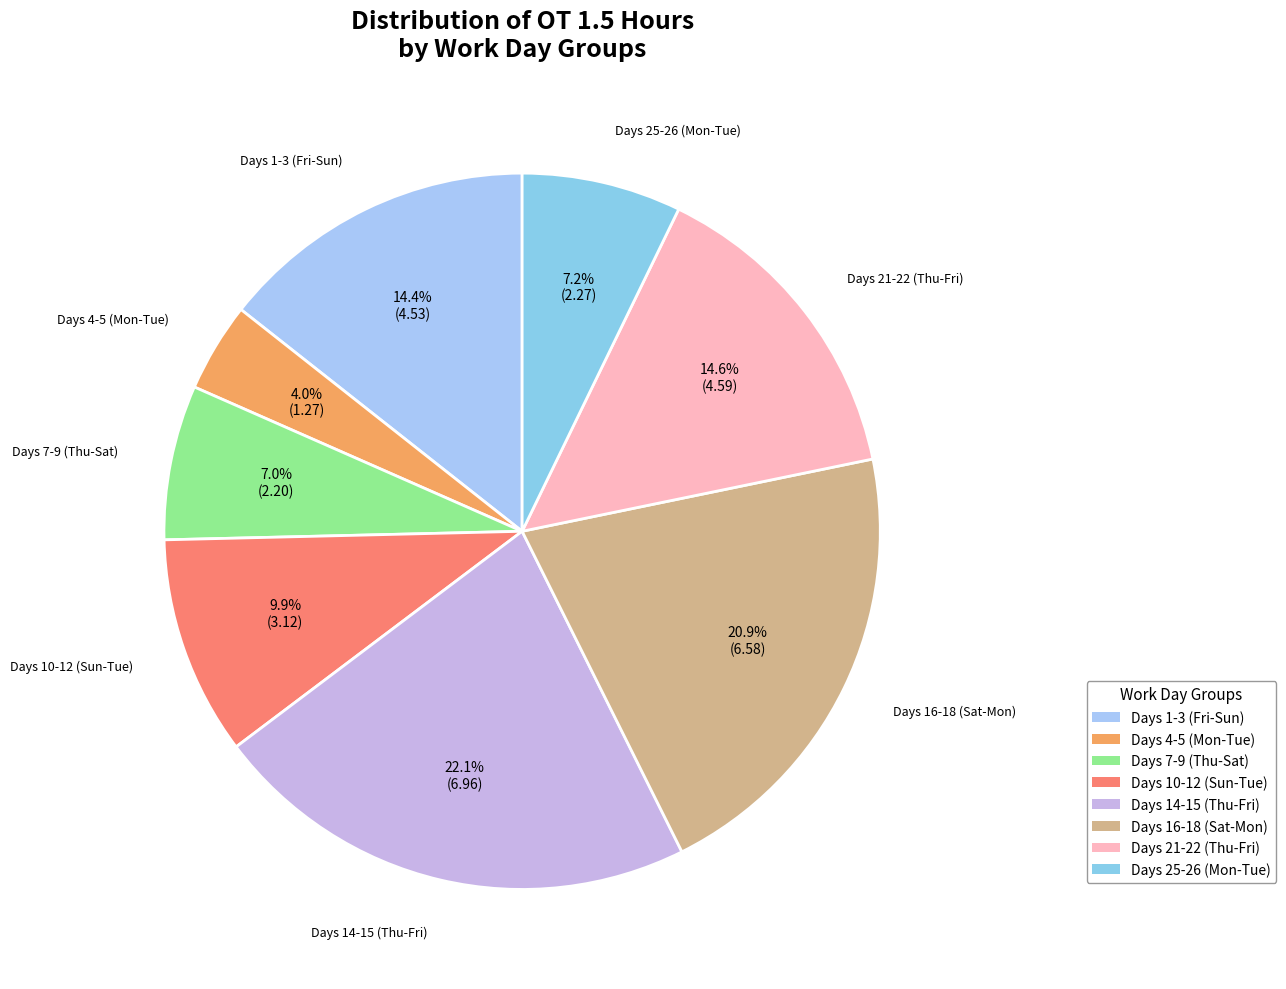

Which slice is the largest?

Days 14-15 (Thu-Fri)